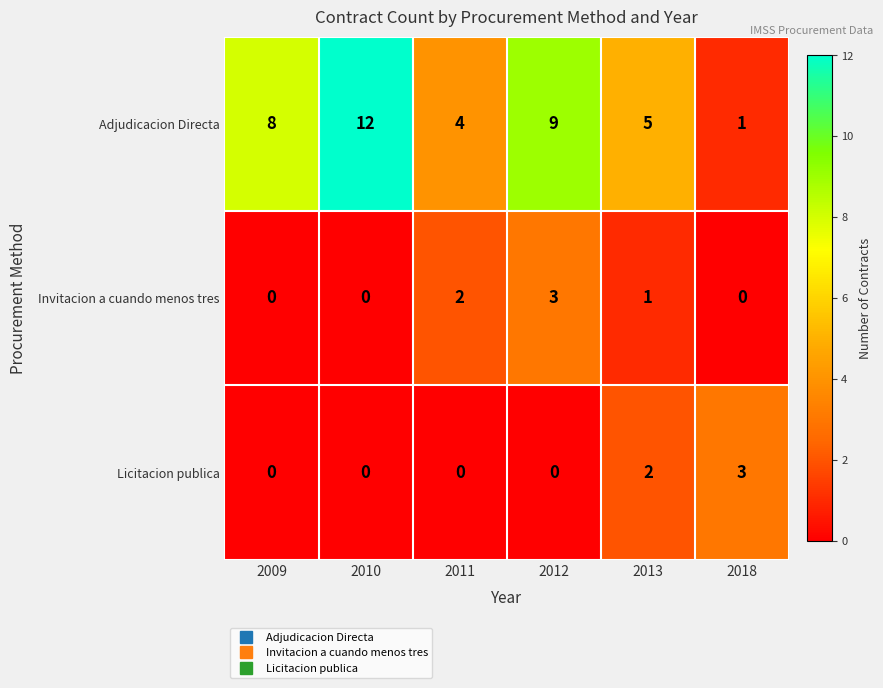

Count the number of categories in the chart.

6